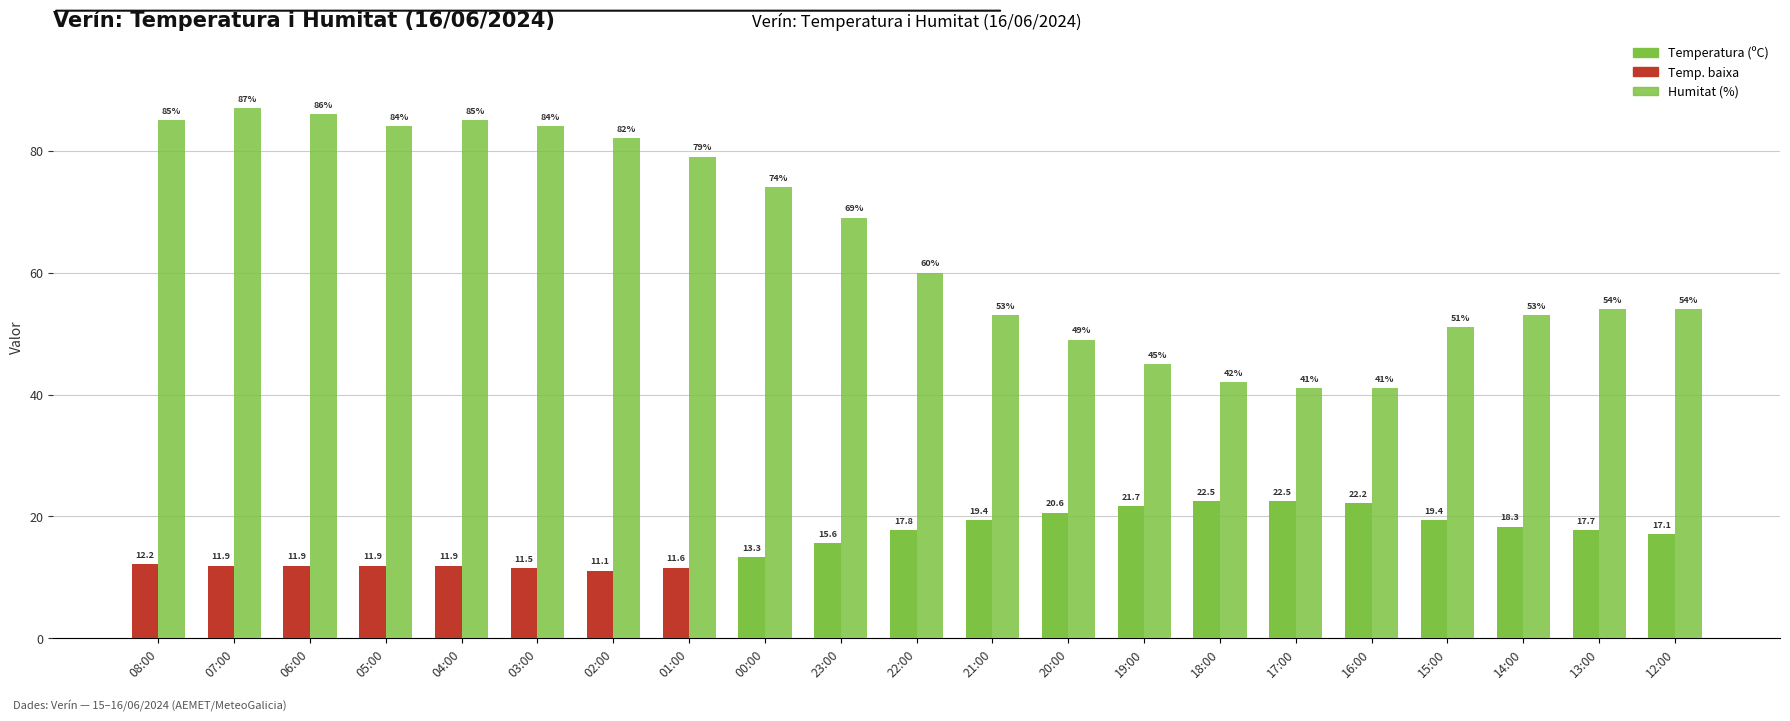

What is the difference between the second highest and second lowest values in the Temperatura (ºC) series?

11.0